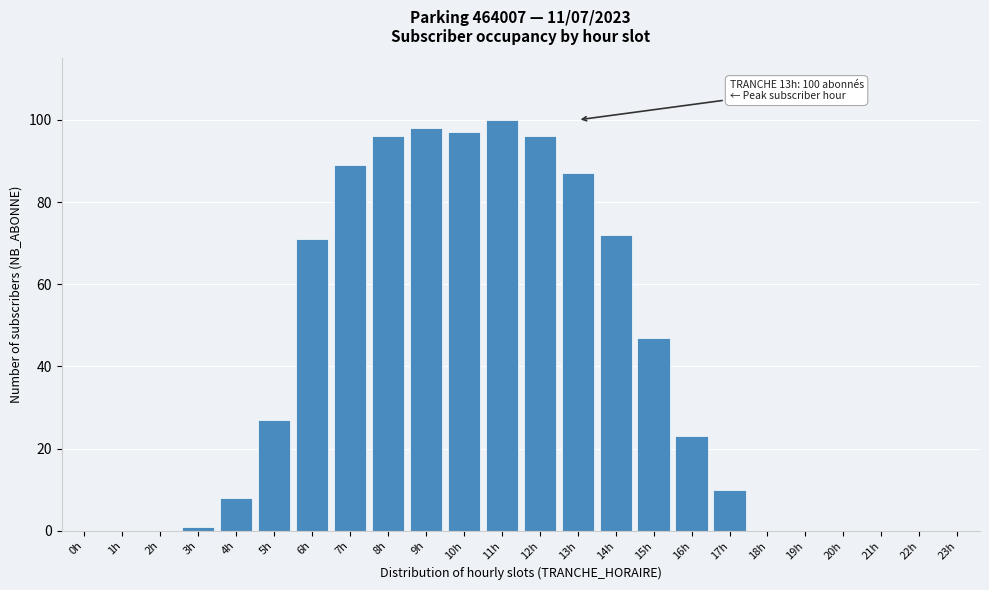

Reading left to right, list all the values displayed in this chart.

0h=0	1h=0	2h=0	3h=1	4h=8	5h=27	6h=71	7h=89	8h=96	9h=98	10h=97	11h=100	12h=96	13h=87	14h=72	15h=47	16h=23	17h=10	18h=0	19h=0	20h=0	21h=0	22h=0	23h=0